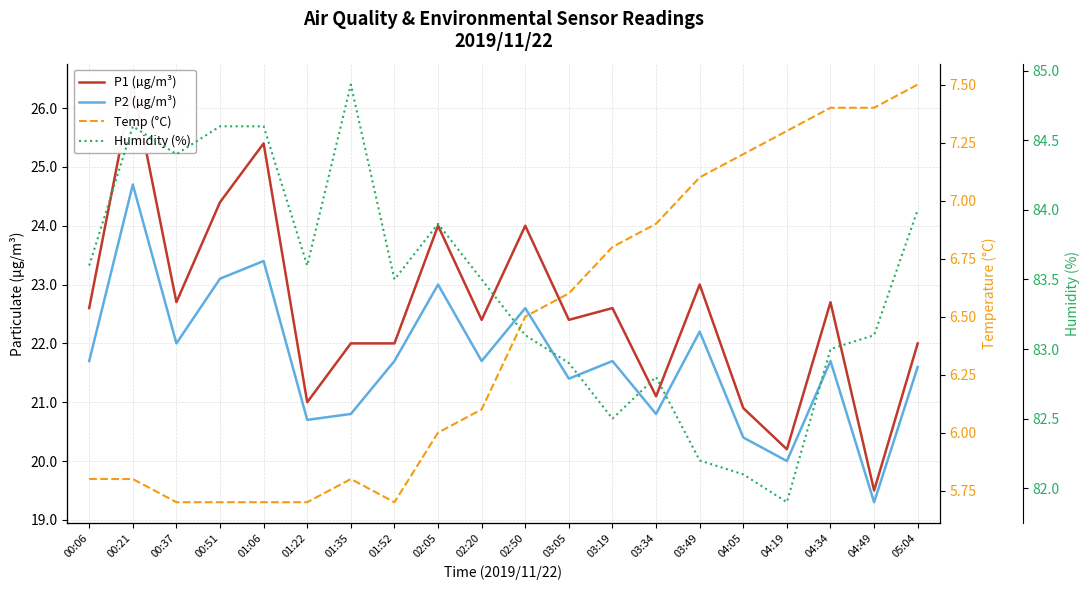

The value of Temp (°C) at 04:19 is 7.3. True or false?

True